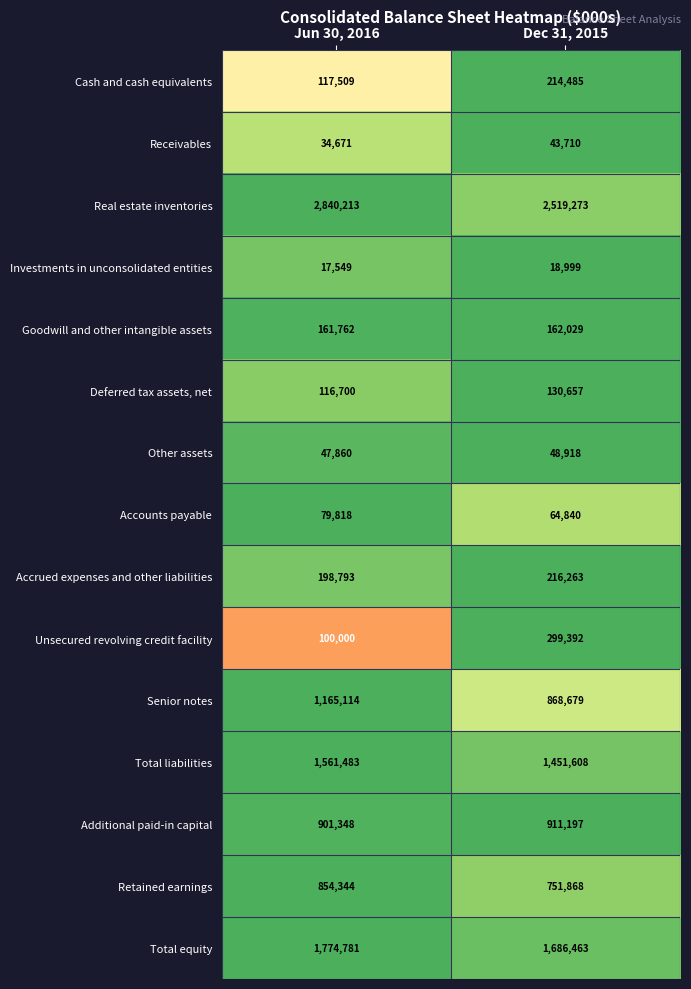

What is the difference between the maximum and minimum values in the Cash and cash equivalents series?

96976